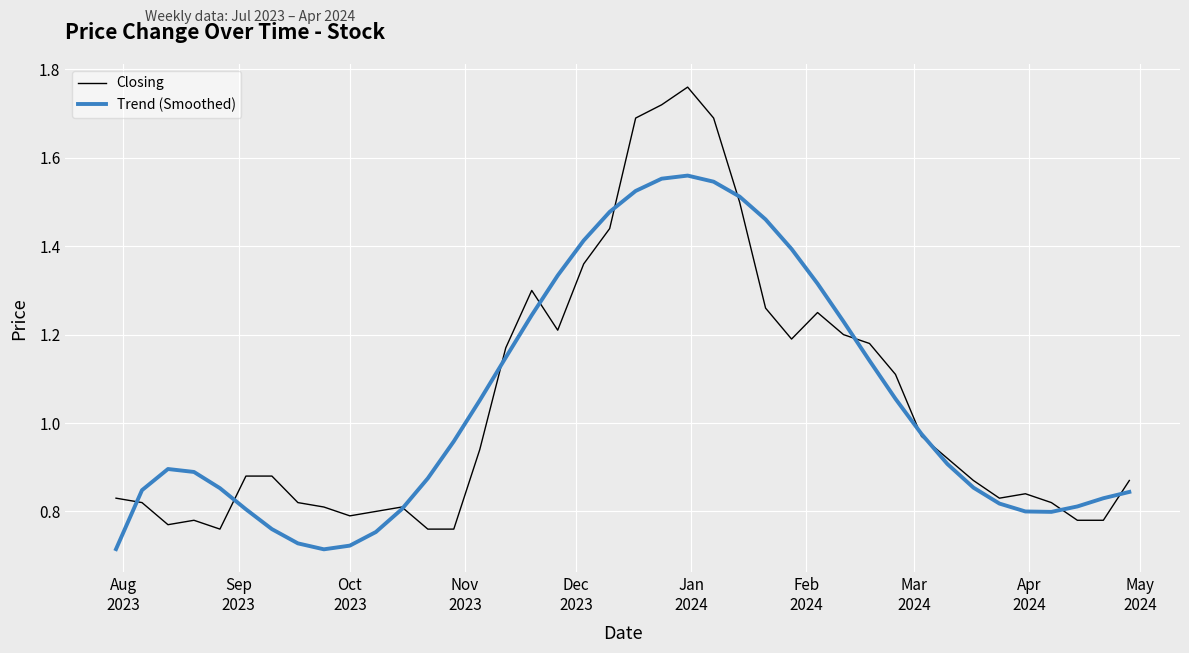

Which series has the widest spread of values?

Closing